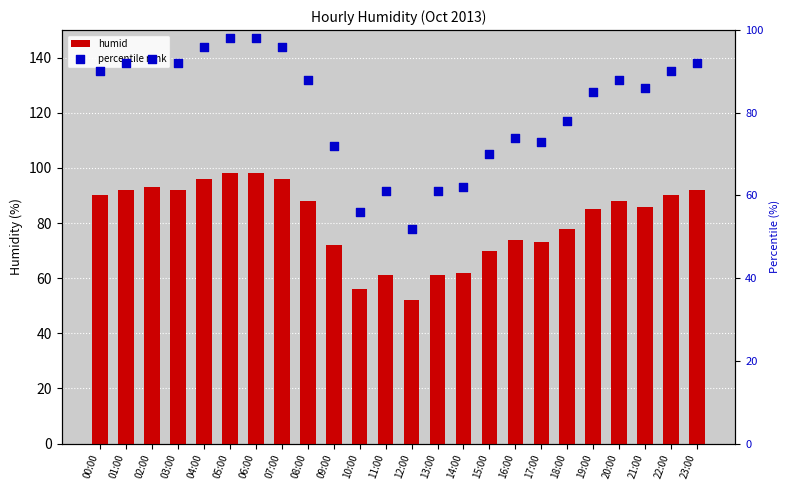

At how many categories does at least one series exceed 88?

10